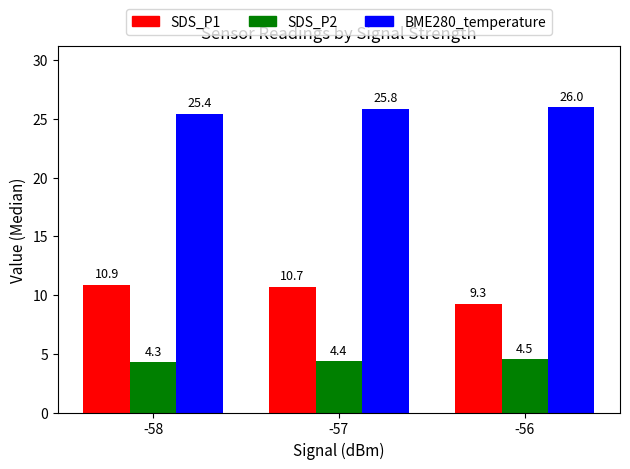

Reading left to right, transcribe all the data shown in this chart.

SDS_P1: 10.9	10.7	9.3
SDS_P2: 4.3	4.4	4.5
BME280_temperature: 25.4	25.8	26.0